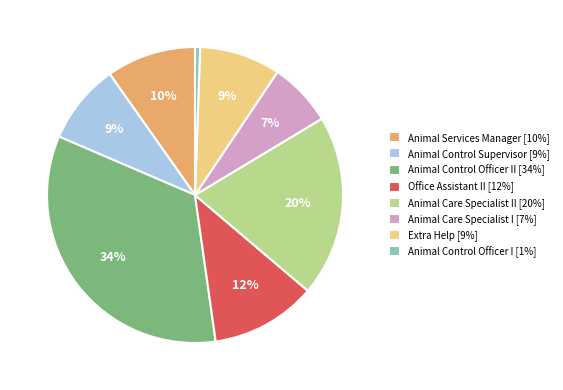

Which category has the biggest portion of the pie?

Animal Control Officer II [34%]